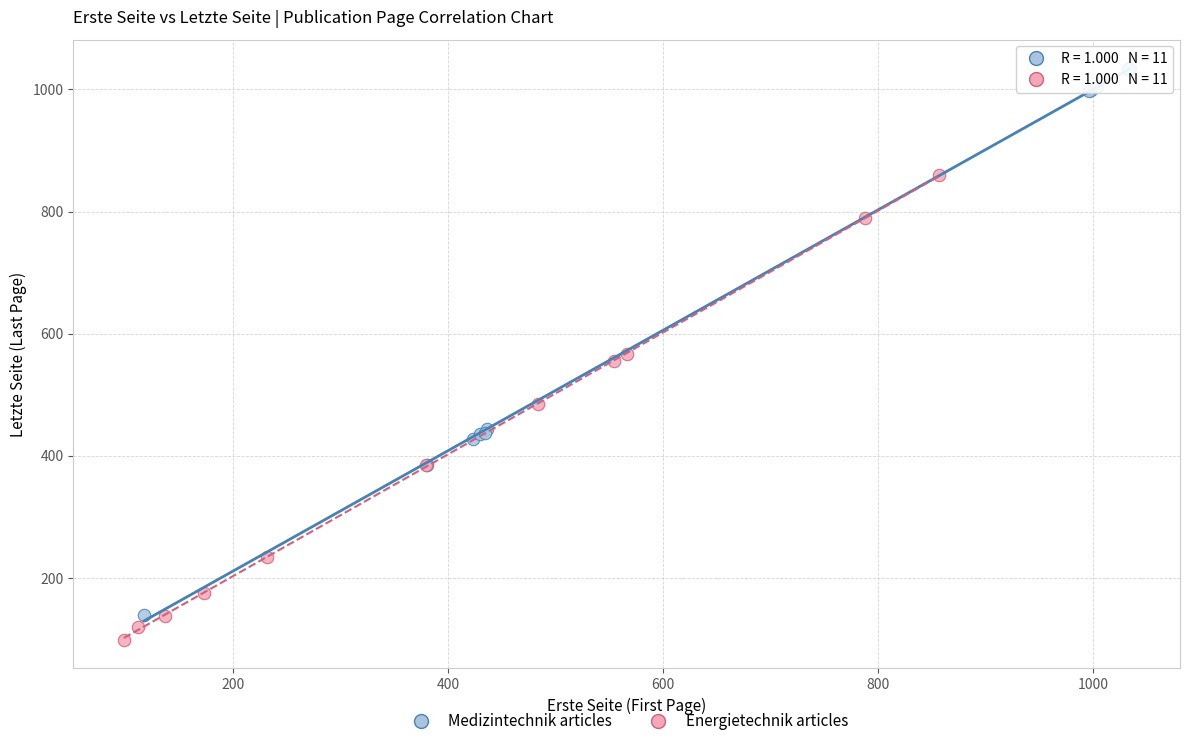

What are all the series names shown in the legend?

Medizintechnik articles, Energietechnik articles